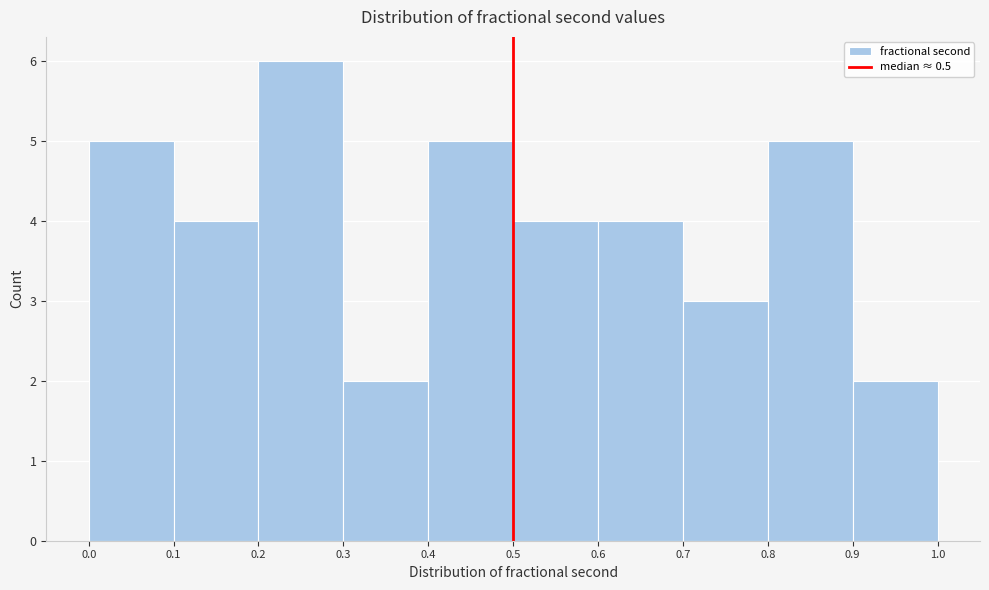

Which range on the x-axis has the tallest bar?

0.2 to 0.3